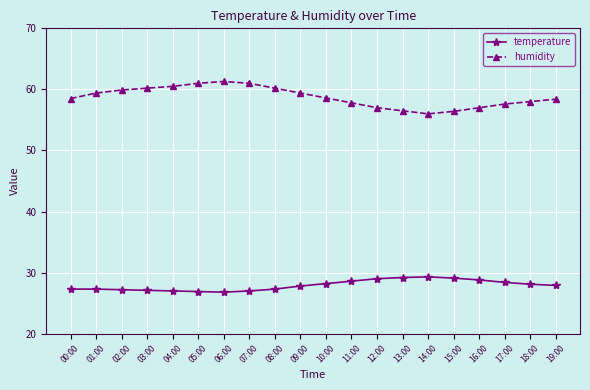

What is the difference between the maximum and minimum values in the temperature series?

2.5